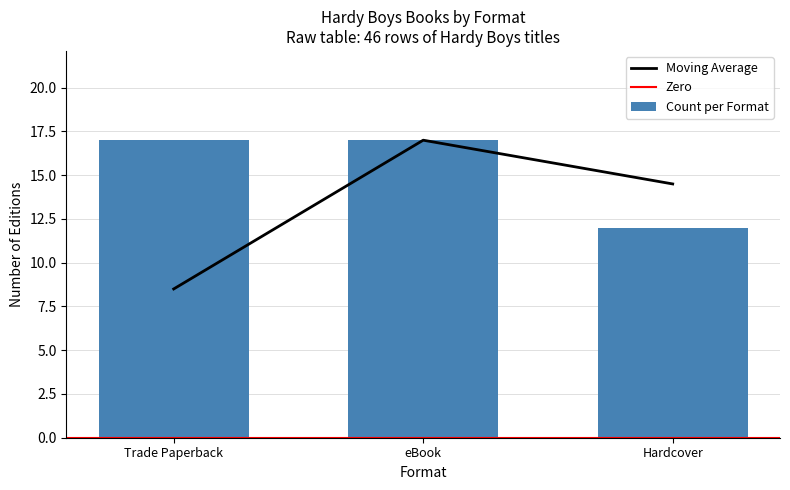

What position from the left is eBook?

2